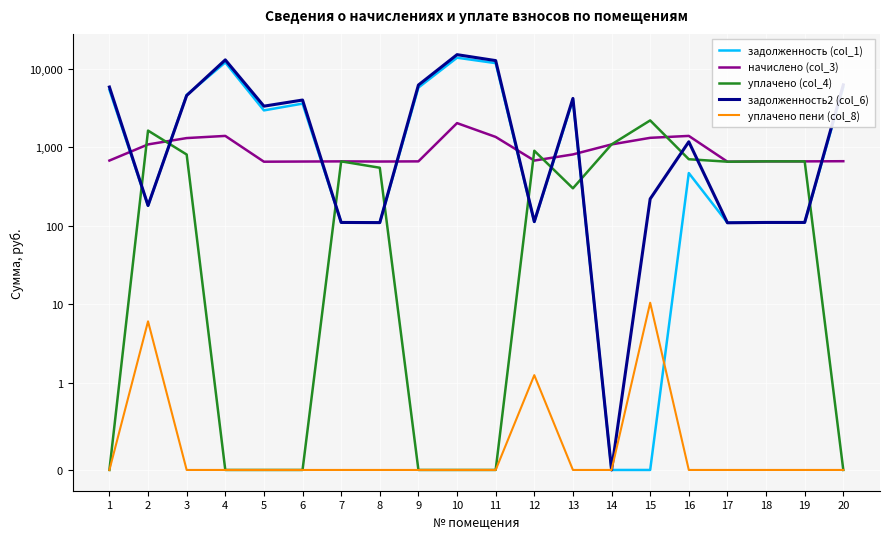

Rank the series at 16 from highest to lowest value.

начислено (col_3), задолженность2 (col_6), уплачено (col_4), задолженность (col_1), уплачено пени (col_8)